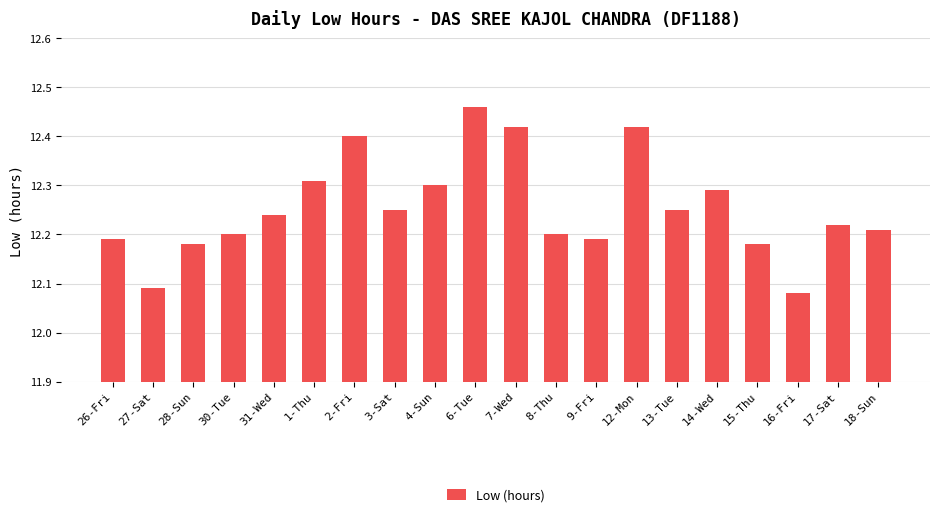

What is the sum of the values at 16-Fri and 1-Thu?

24.4